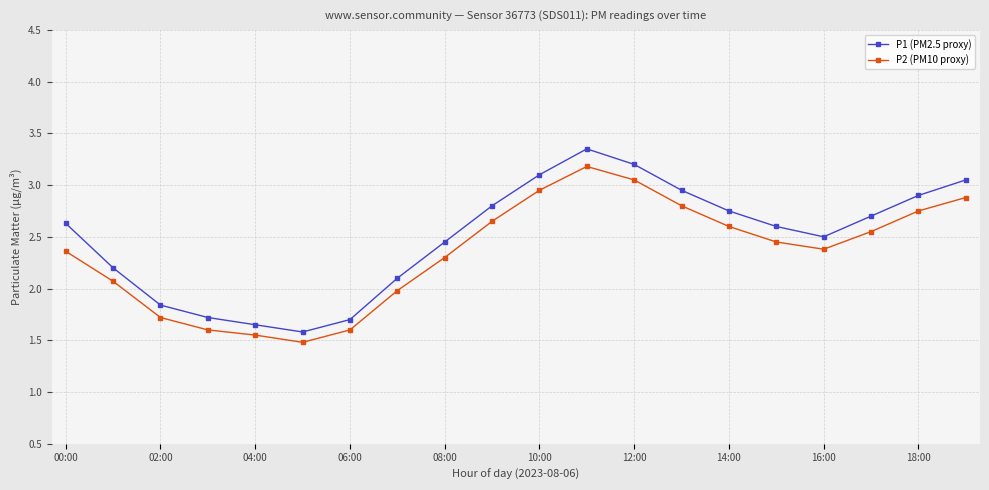

Rank the series by their maximum value, from highest to lowest.

P1 (PM2.5 proxy), P2 (PM10 proxy)